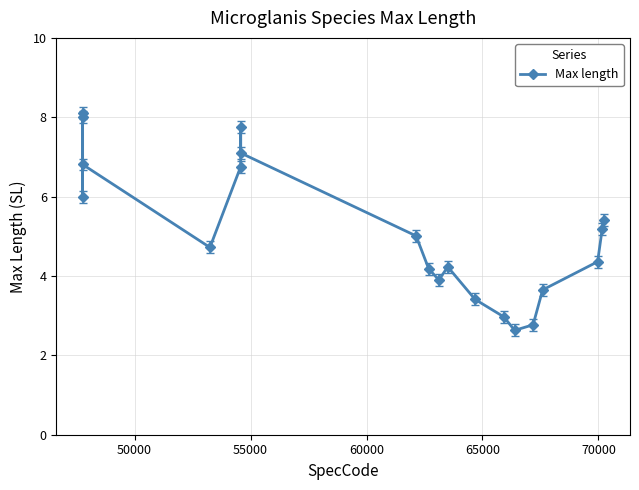

Count the number of categories in the chart.

20